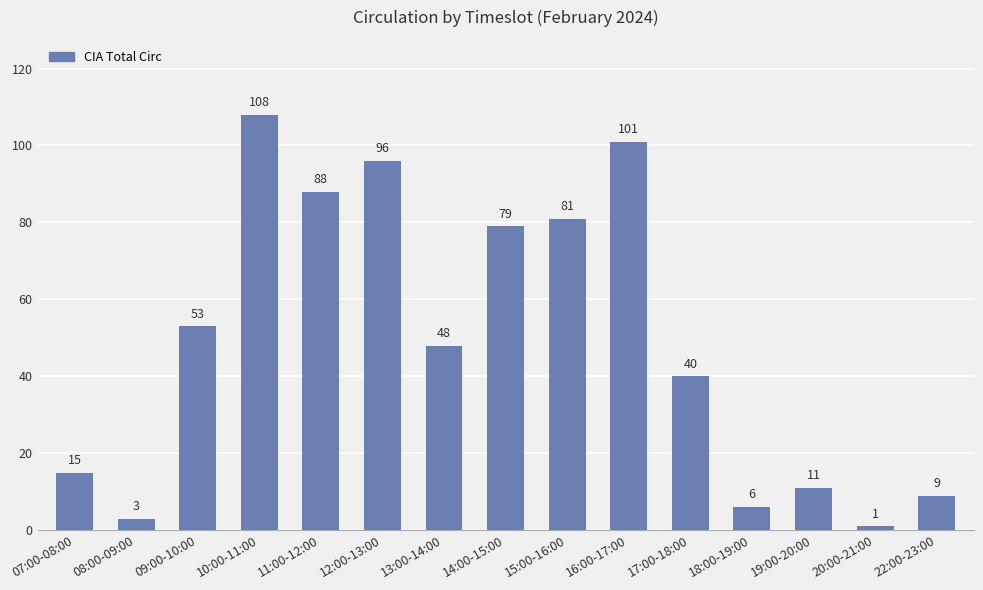

Rank the categories by value from highest to lowest.

10:00-11:00, 16:00-17:00, 12:00-13:00, 11:00-12:00, 15:00-16:00, 14:00-15:00, 09:00-10:00, 13:00-14:00, 17:00-18:00, 07:00-08:00, 19:00-20:00, 22:00-23:00, 18:00-19:00, 08:00-09:00, 20:00-21:00